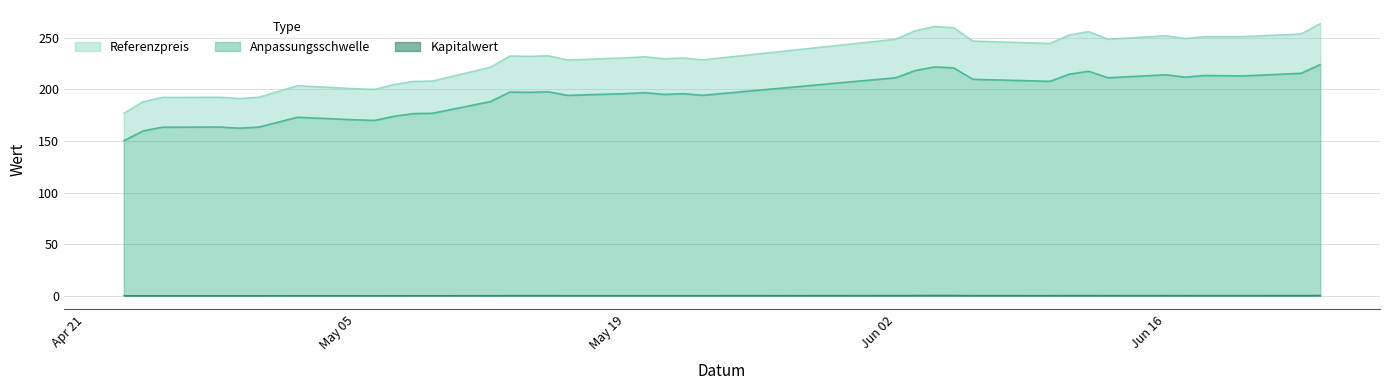

Between 2025-05-22 and 2025-05-20, which is larger?

2025-05-20